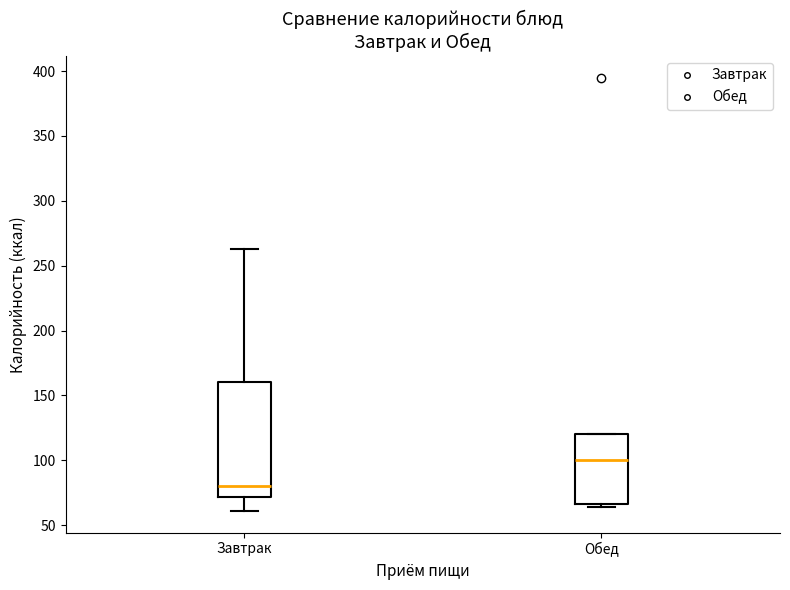

Reading left to right, read every box against the y-axis: the position of its median line, the range the box covers, and the ends of its whiskers. The values are not printed on the chart, so give them approximately, as read against the axis.

Завтрак: median 80, box 70 to 160, whiskers 60 to 265
Обед: median 100, box 65 to 120, whiskers 65 (just below the box's lower edge) to 120